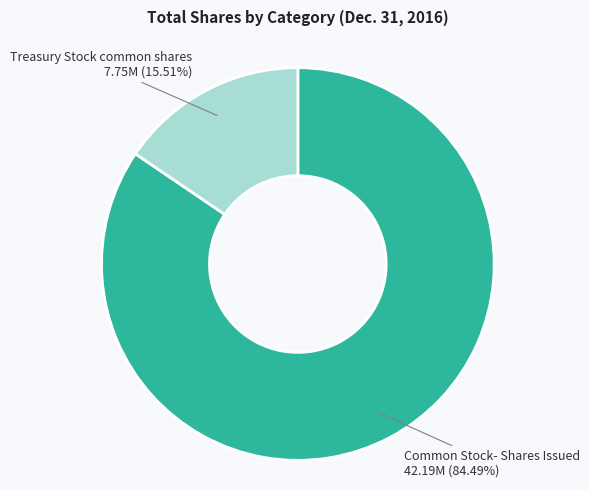

Does any single category account for the majority?

Yes